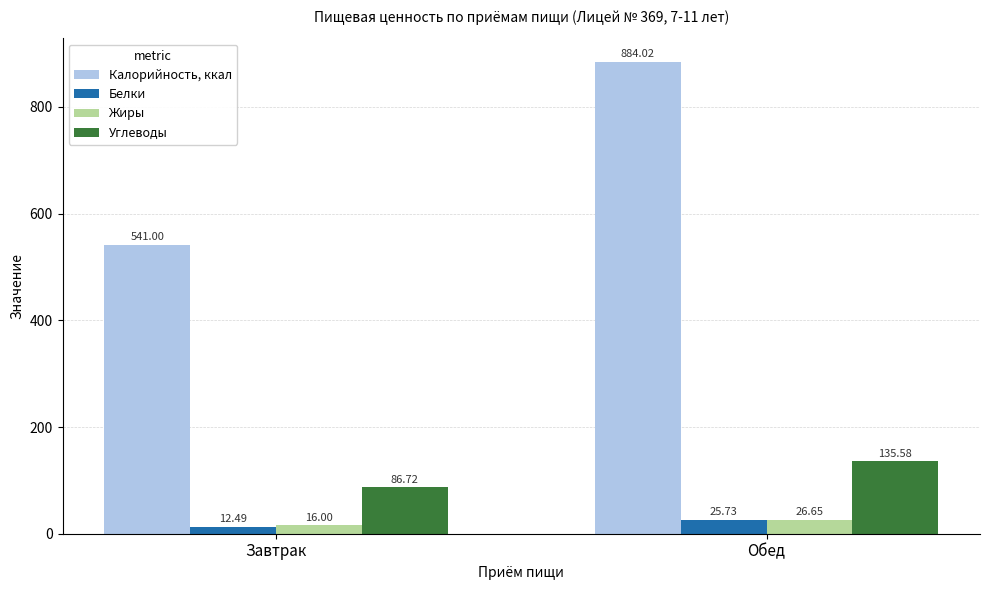

What position from the right is Обед?

1